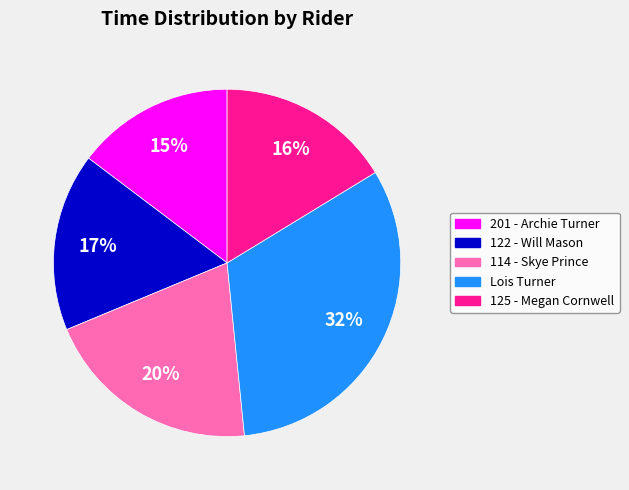

Does 114 - Skye Prince account for over 50% of the chart?

No